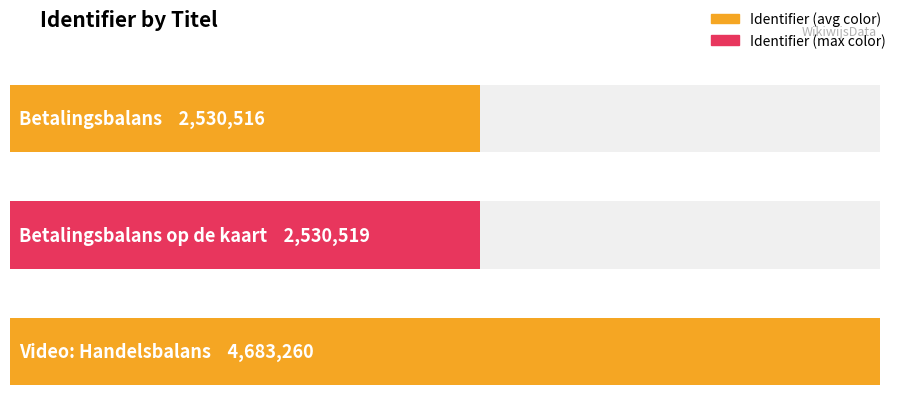

What position from the right is Betalingsbalans op de kaart?

2